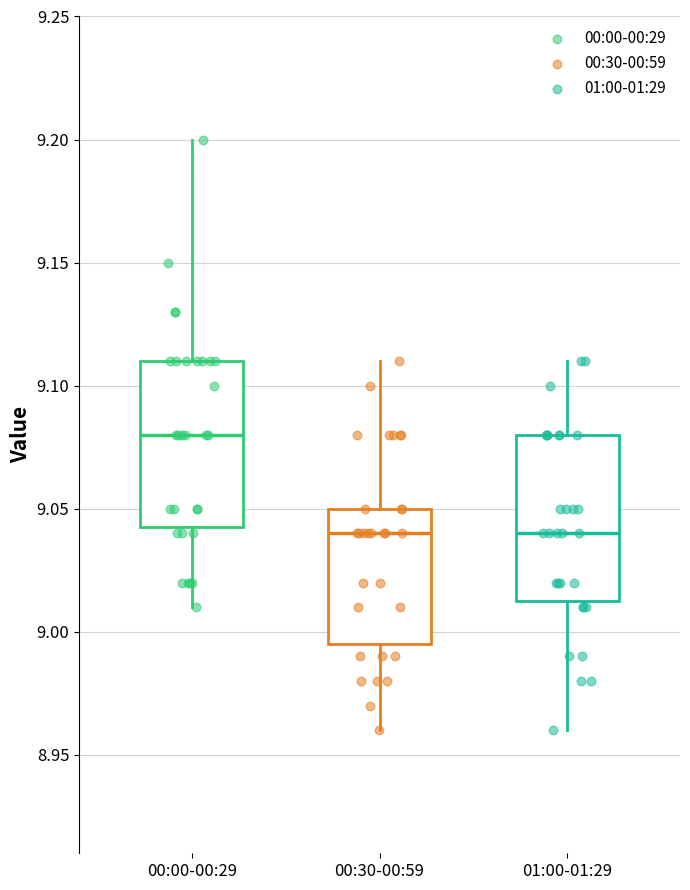

Where does the lower whisker of the box for 00:00-00:29 end on the y-axis? The values are not printed on the chart, so give them approximately, as read against the axis.

9.010